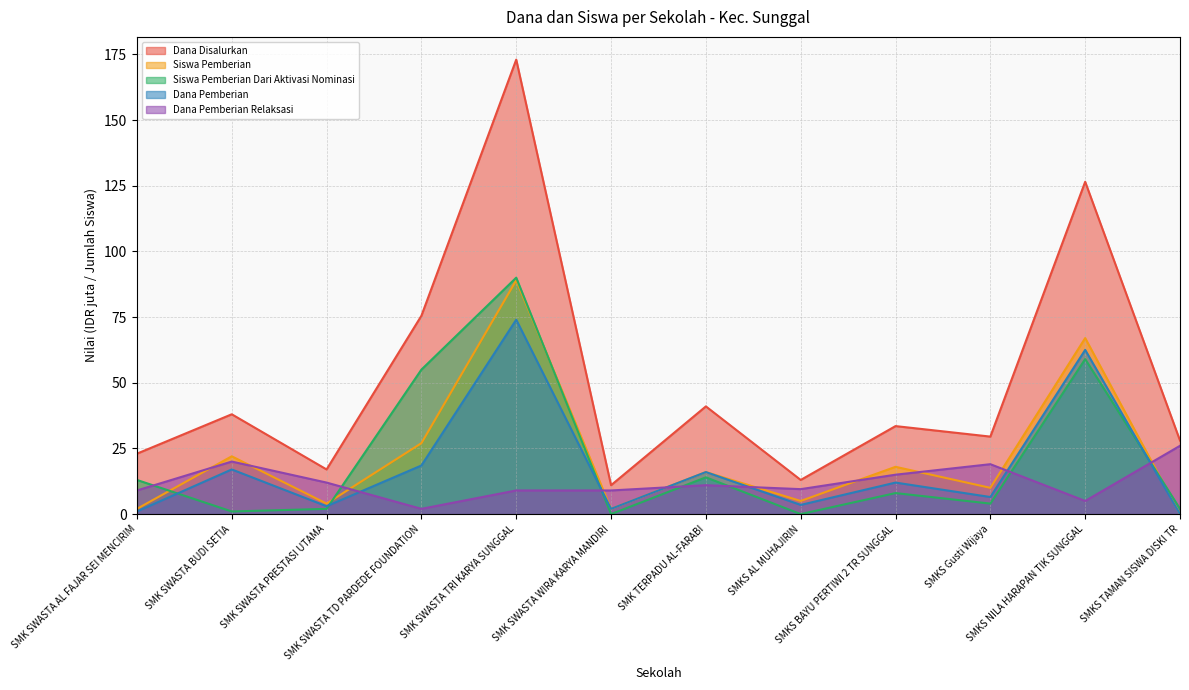

What is the sum of all Dana Disalurkan values?

609.0